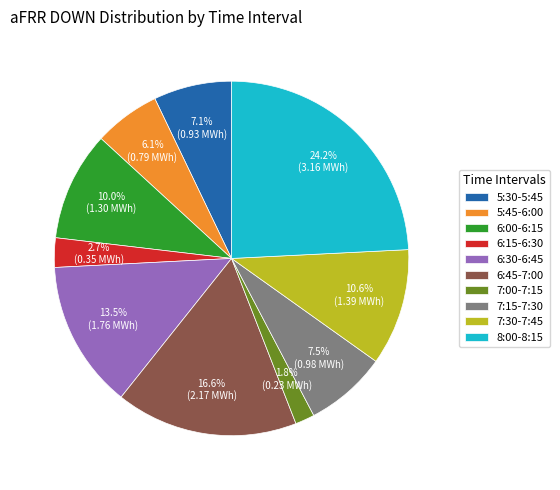

Does 8:00-8:15 represent more than half of the total?

No